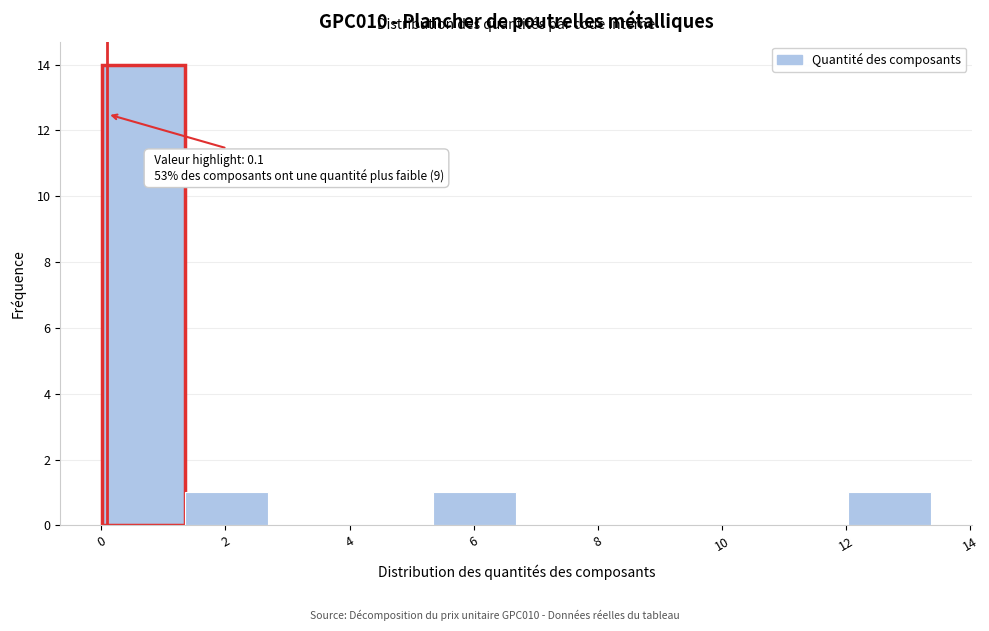

Over which range of the x-axis is the bar tallest?

0.0 to 1.4